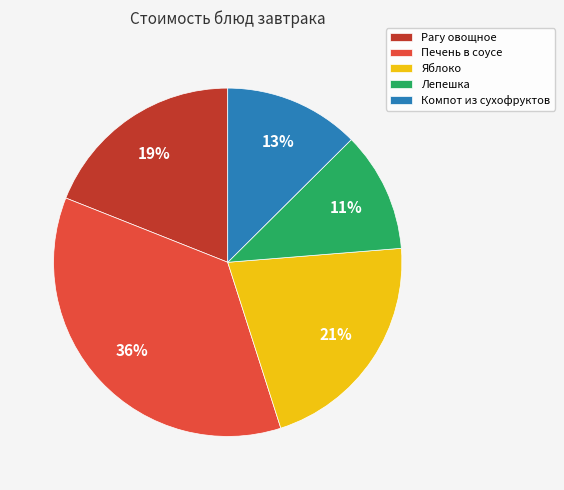

Rank the categories by value from lowest to highest.

Лепешка, Компот из сухофруктов, Рагу овощное, Яблоко, Печень в соусе